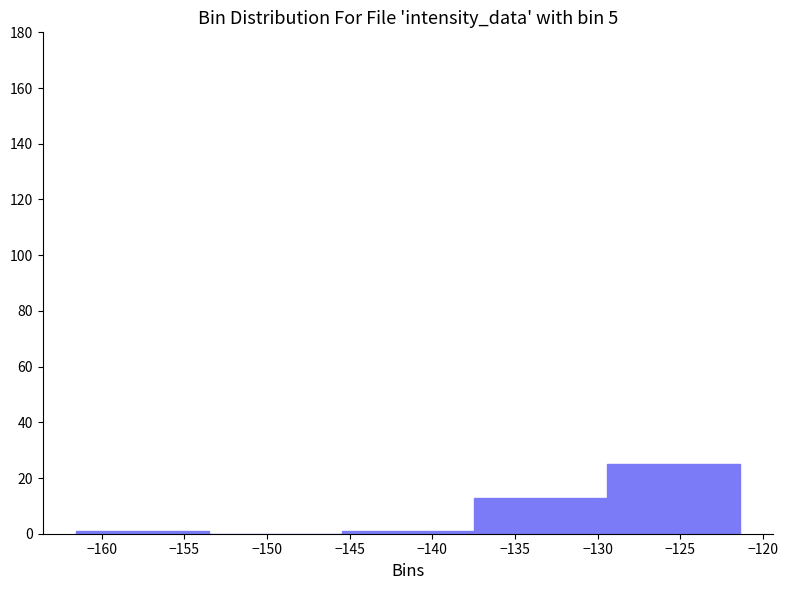

Reading left to right, list every bar in this chart as the range it spans on the x-axis followed by its height. Neither the bar edges nor the heights are printed on the chart, so give them approximately, as read against the axes.

-161.5 to -153.5: under 2
-153.5 to -145.5: 0
-145.5 to -137.5: under 2
-137.5 to -129.5: 14
-129.5 to -121.5: 26